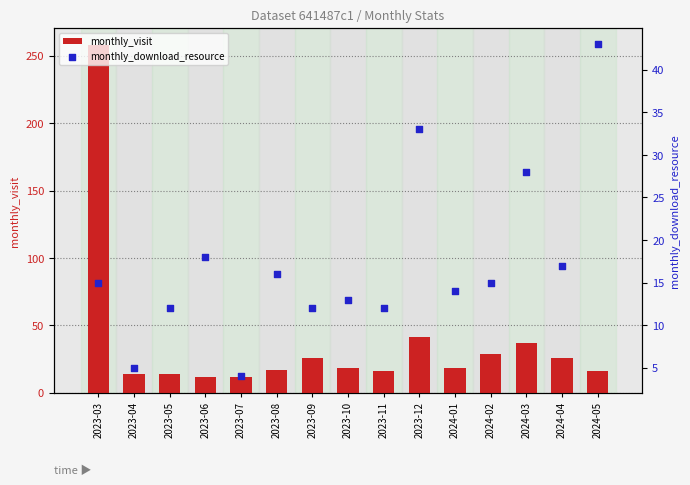

Is the value of monthly_download_resource at 2024-05 greater than the value of monthly_visit at 2023-08?

Yes